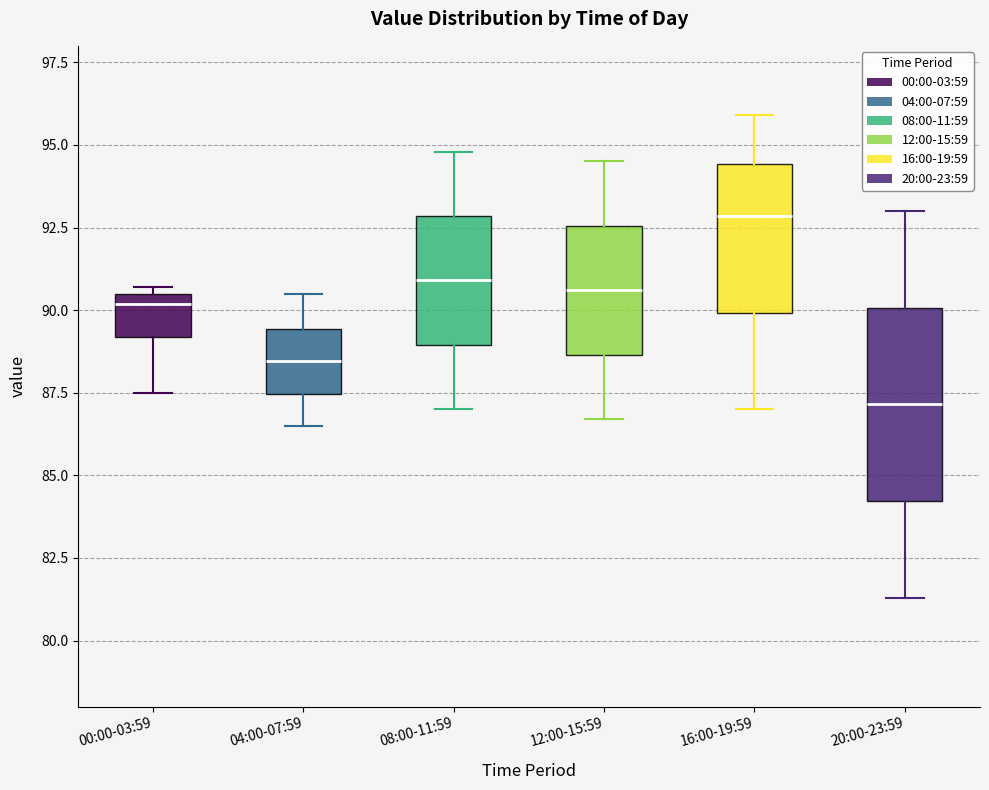

Which box is the tallest, from its lower edge to its upper edge?

20:00-23:59